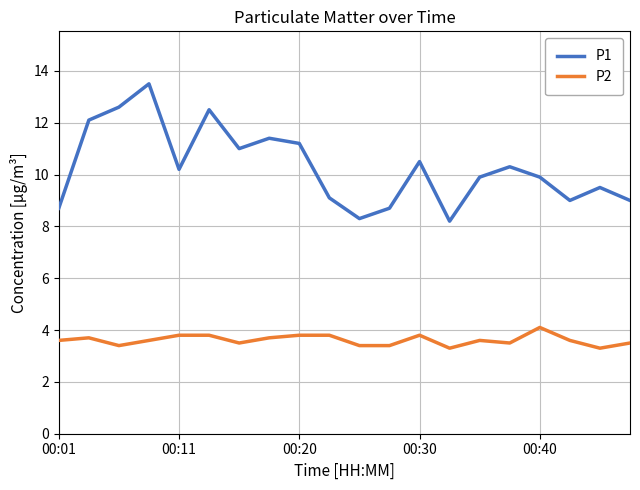

True or false: P2 has more than 2 interior local peaks.

True